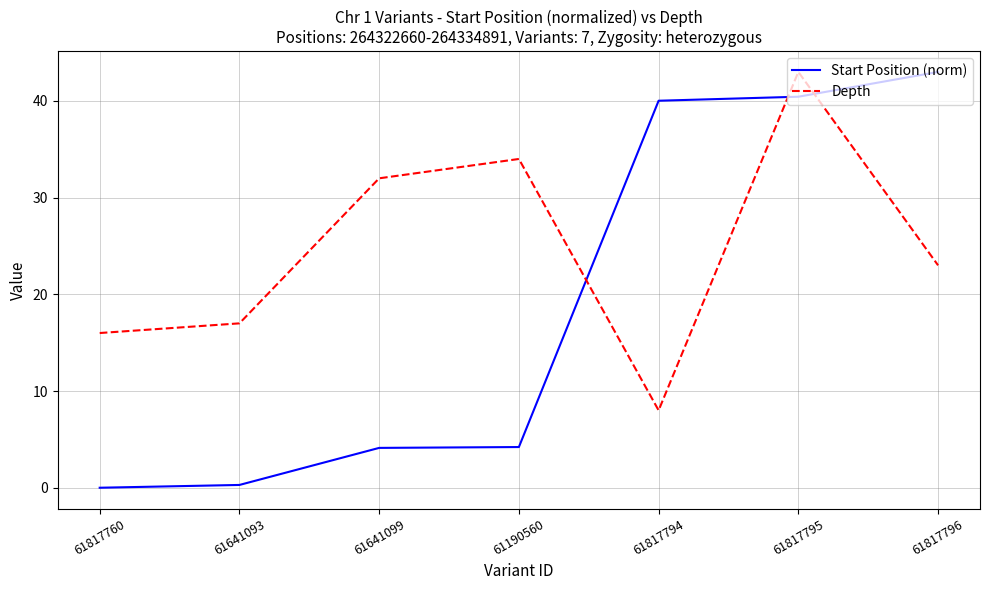

Which series has the widest spread of values?

Start Position (norm)